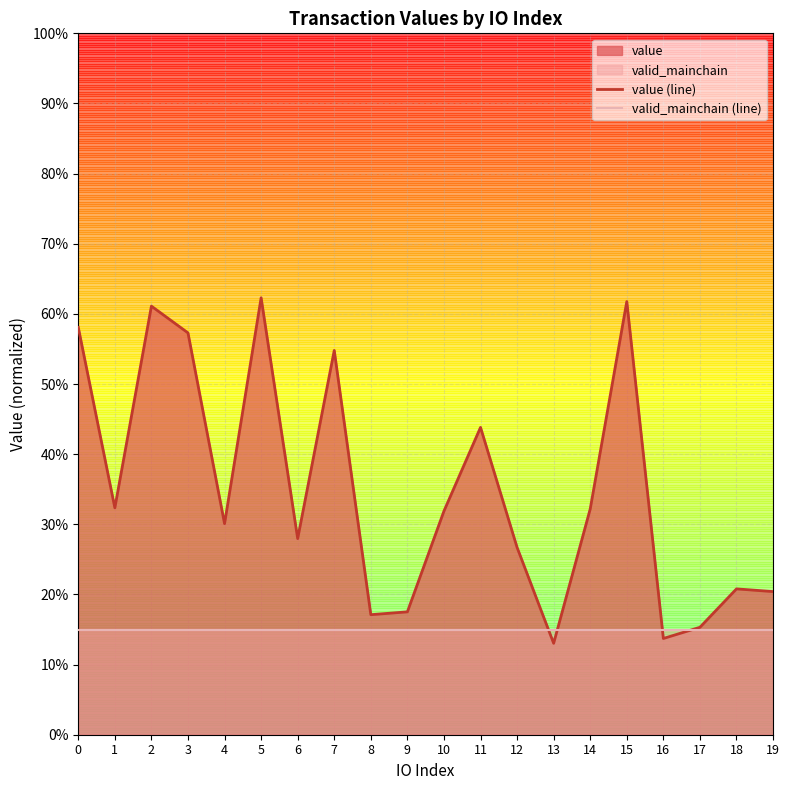

Between which two adjacent categories do value (line) and valid_mainchain (line) first intersect?

12 and 13